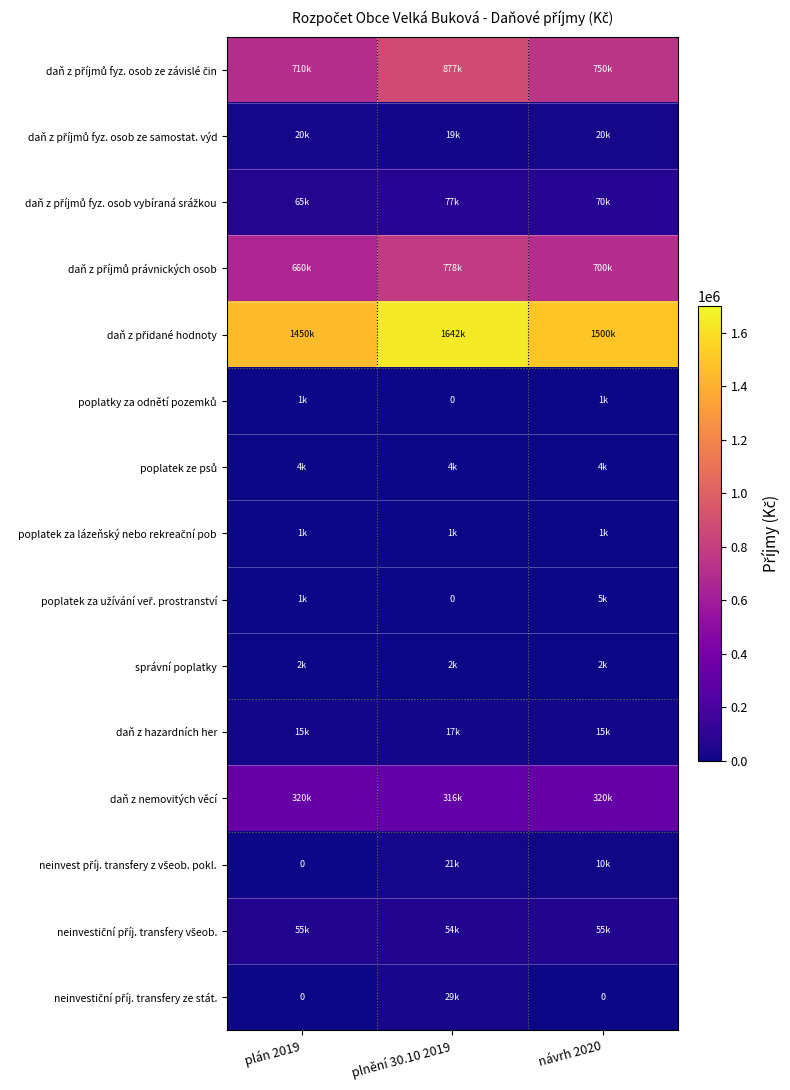

How many data points in daň z příjmů právnických osob are above 700000?

1